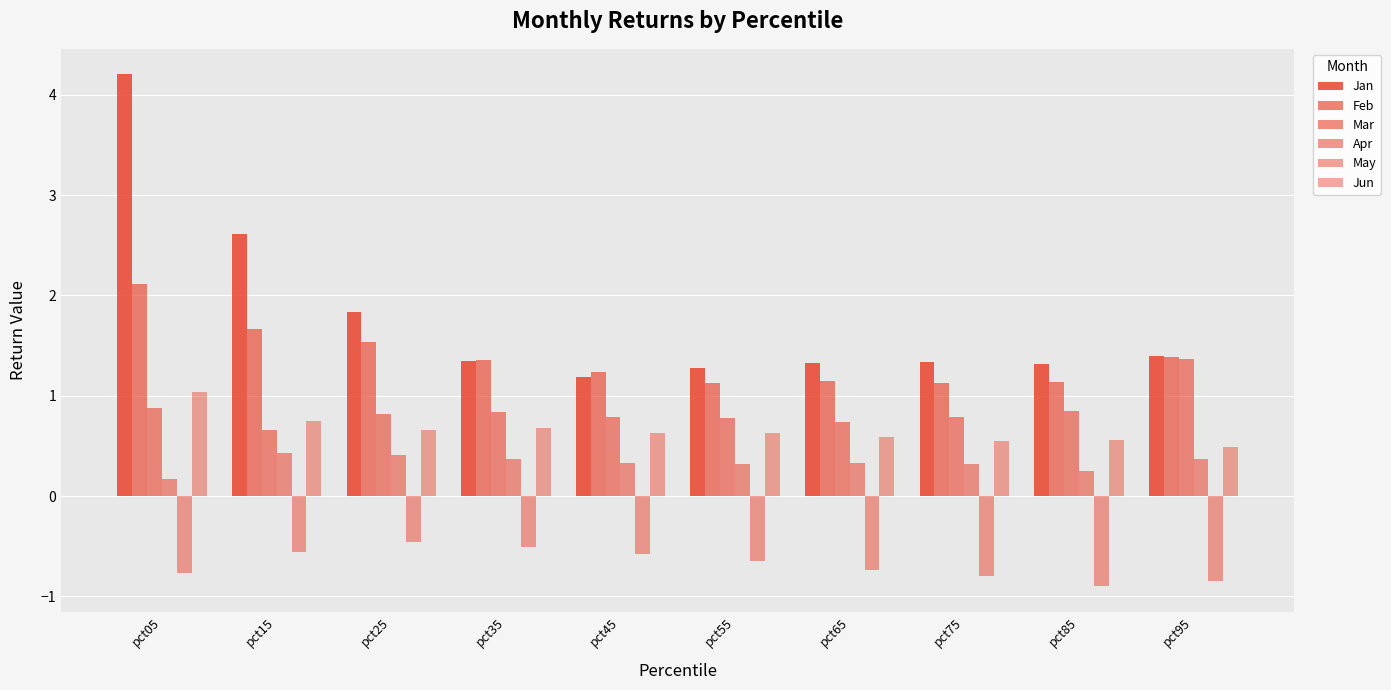

What is the difference between the second highest and minimum values in the Jan series?

1.4